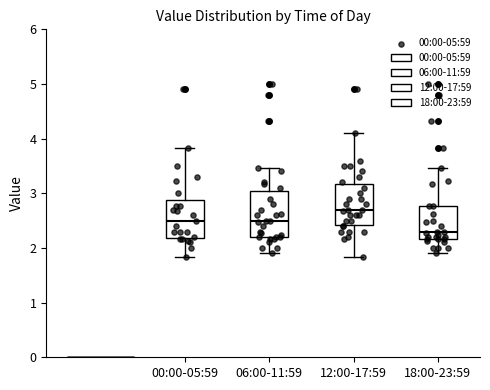

Where is the upper edge of the box for 00:00-05:59 on the y-axis? The values are not printed on the chart, so give them approximately, as read against the axis.

2.9